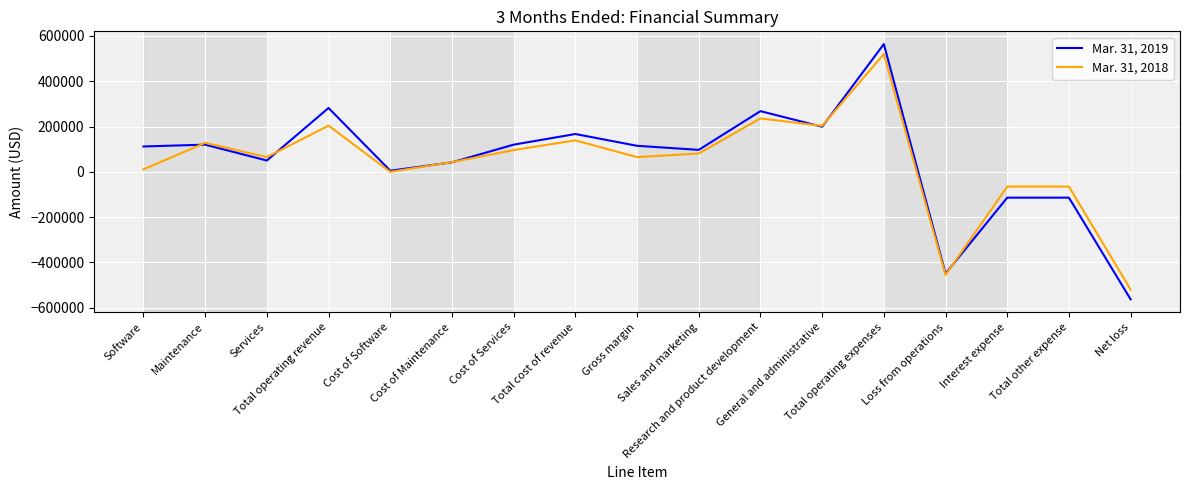

What value does the Mar. 31, 2019 series have at Net loss?

-563000